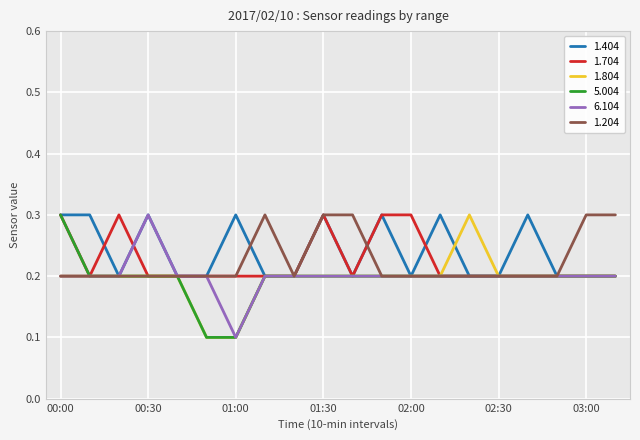

What is the greatest value displayed?

0.3